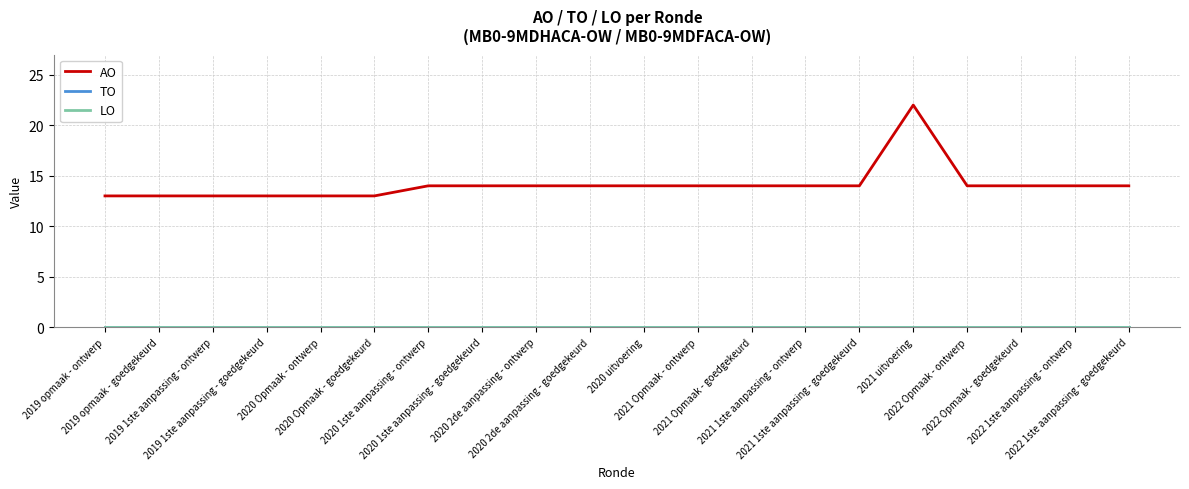

What is the spread (max minus min) of values at 2020 1ste aanpassing - goedgekeurd?

14